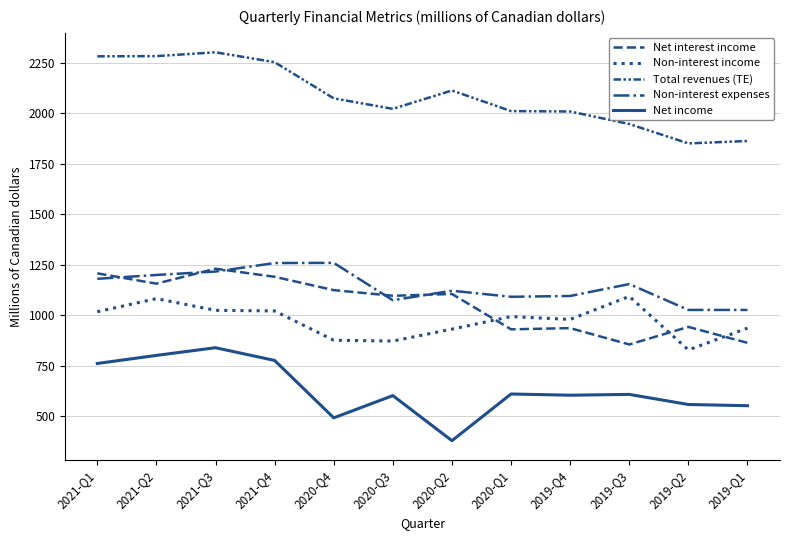

Reading left to right, what are all the values shown in this chart?

Net interest income: 1207	1156	1230	1190	1124	1096	1105	930	936	855	942	863
Non-interest income: 1017	1082	1024	1021	876	872	931	993	979	1093	828	936
Total revenues (TE): 2281	2282	2301	2252	2073	2021	2112	2010	2008	1946	1850	1862
Non-interest expenses: 1180	1199	1216	1258	1259	1074	1121	1091	1095	1154	1026	1026
Net income: 761	801	839	776	492	602	379	610	604	608	558	552